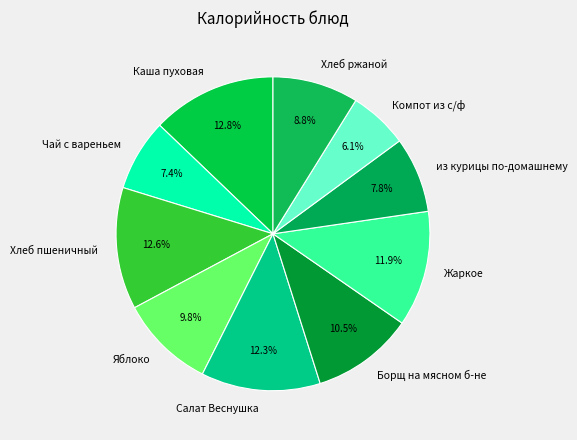

Count the number of slices in the pie.

10